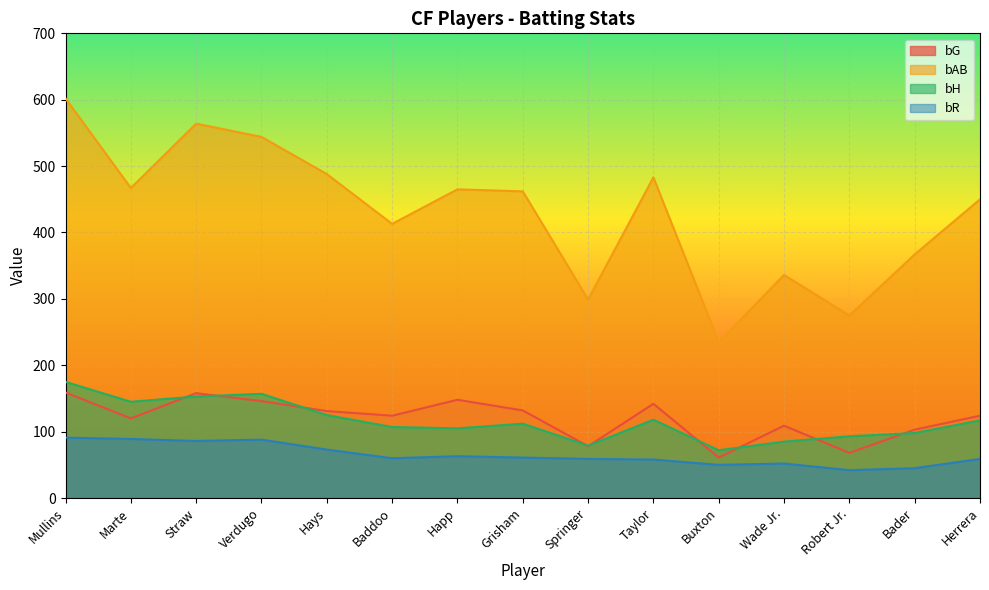

How many data points in bR are less than 60?

7